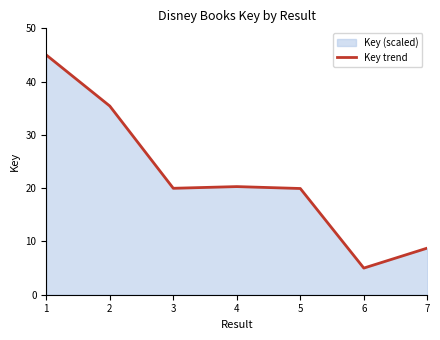

What is the greatest value displayed?

45.0